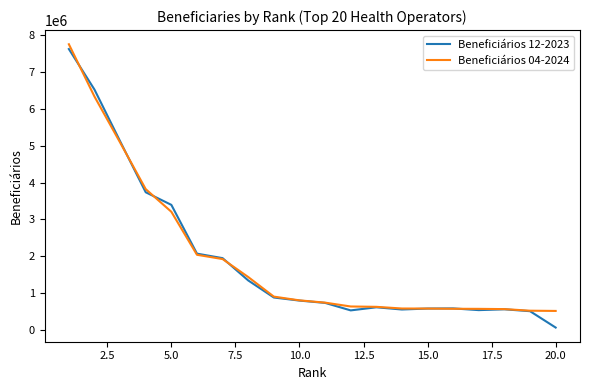

Does the chart display data point markers on the line(s)?

No